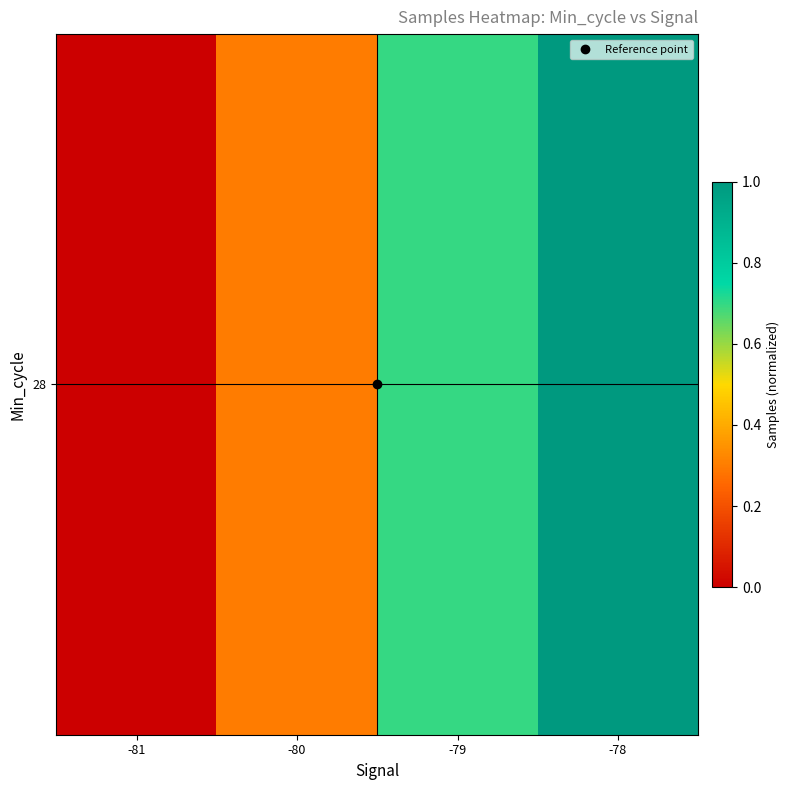

The value at -79 is 1.0. True or false?

False